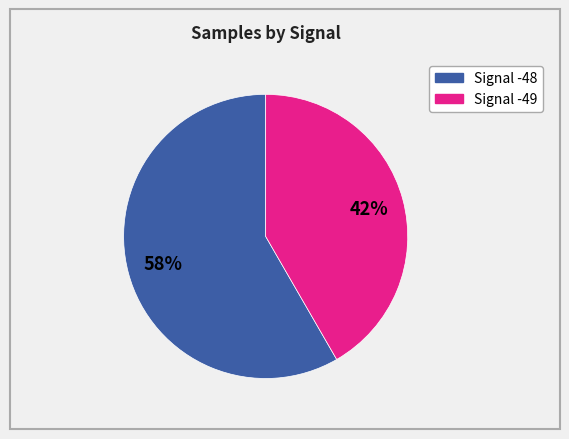

Is there any slice that represents more than half of the pie?

Yes